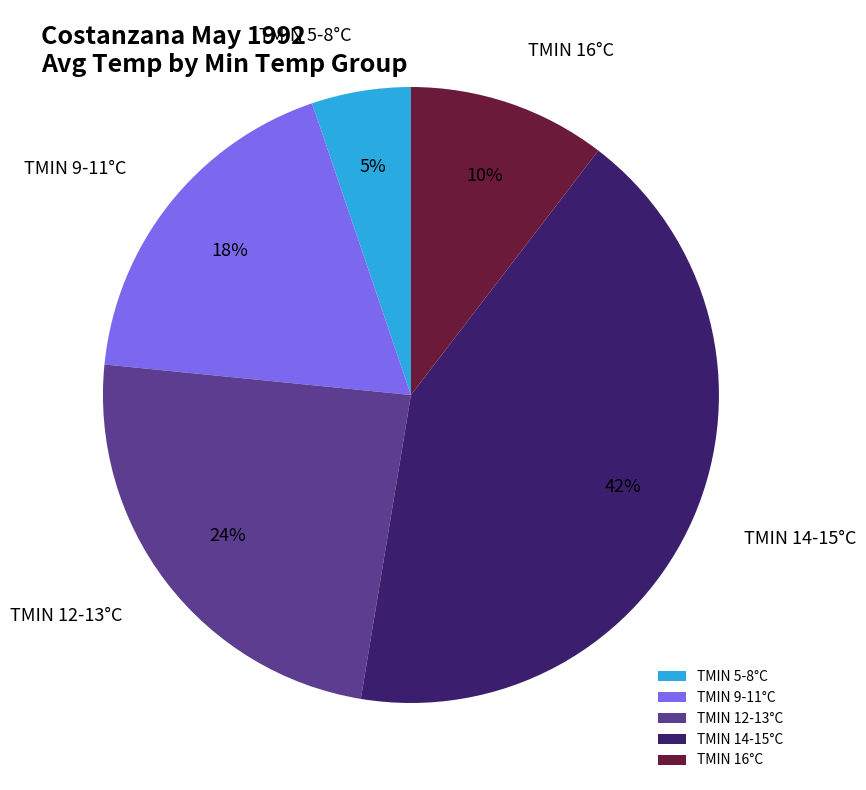

To the nearest percent, what is the average slice percentage?

20%